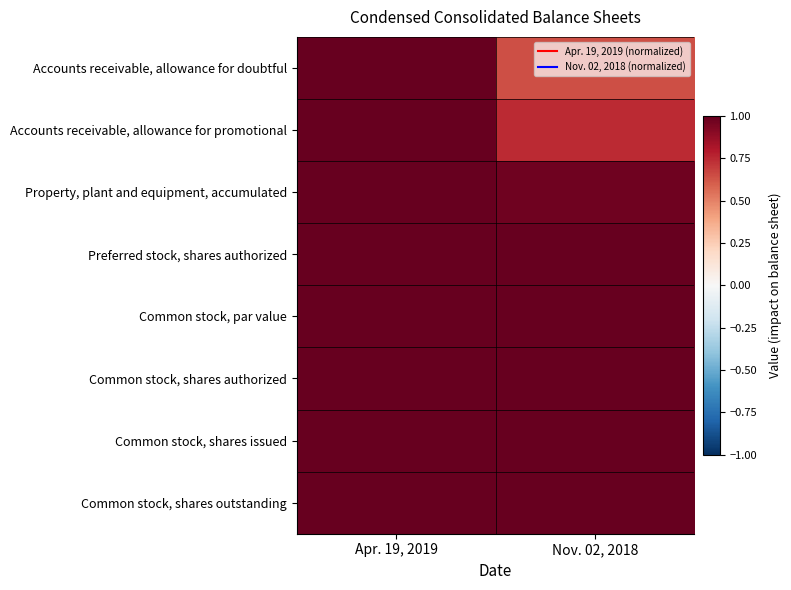

How many data points does each series have?

2